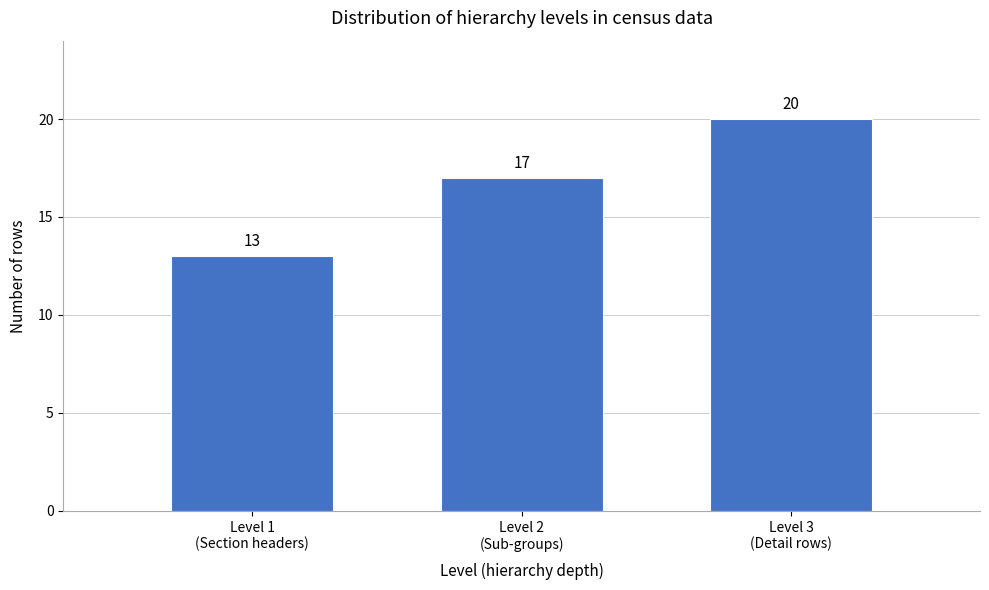

Reading left to right, list all the values displayed in this chart.

13	17	20